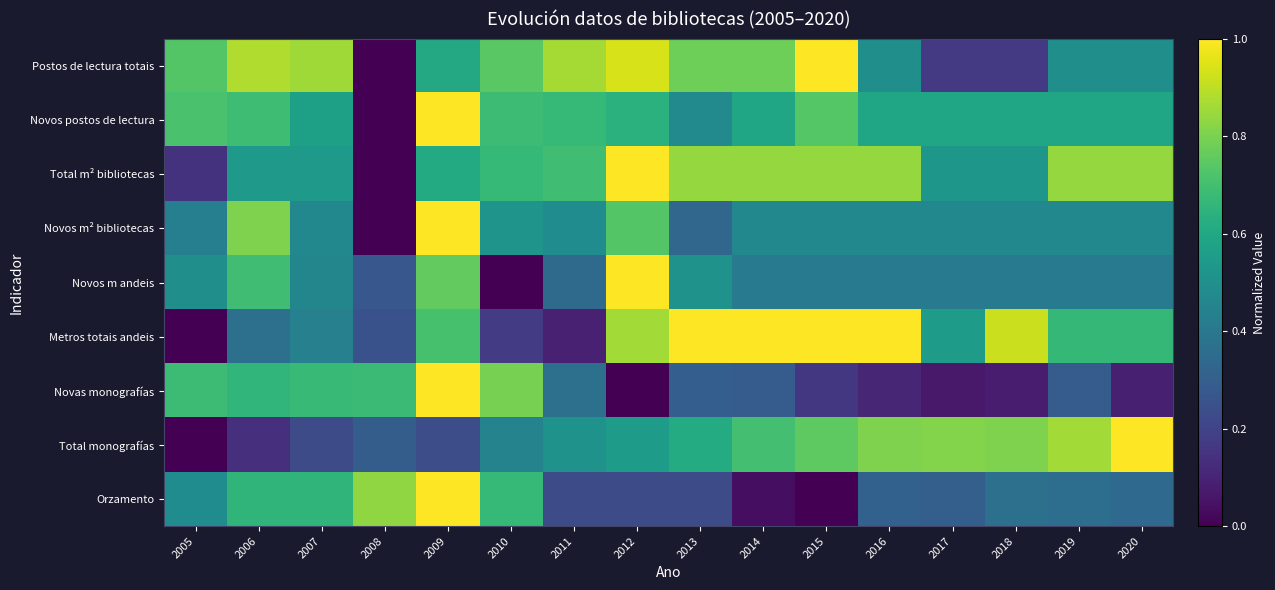

What is the total value across all series at 2010?

4.7